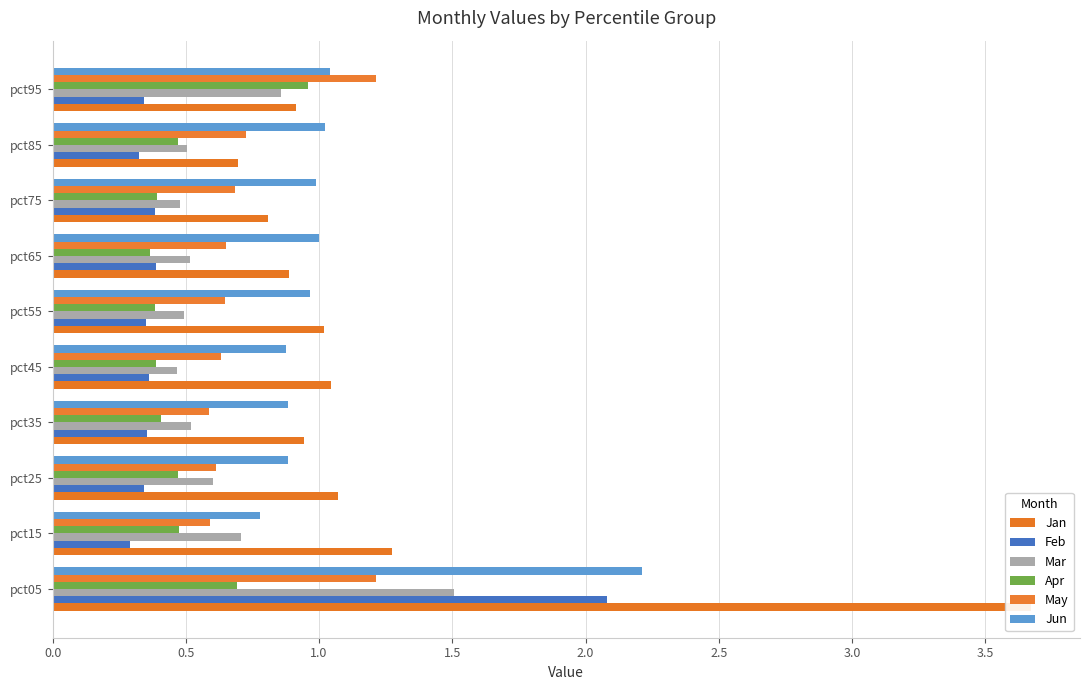

Reading left to right, transcribe all the data shown in this chart.

Jan: 3.7	1.3	1.1	0.9	1.0	1.0	0.9	0.8	0.7	0.9
Feb: 2.1	0.3	0.3	0.4	0.4	0.3	0.4	0.4	0.3	0.3
Mar: 1.5	0.7	0.6	0.5	0.5	0.5	0.5	0.5	0.5	0.9
Apr: 0.7	0.5	0.5	0.4	0.4	0.4	0.4	0.4	0.5	1.0
May: 1.2	0.6	0.6	0.6	0.6	0.6	0.6	0.7	0.7	1.2
Jun: 2.2	0.8	0.9	0.9	0.9	1.0	1.0	1.0	1.0	1.0